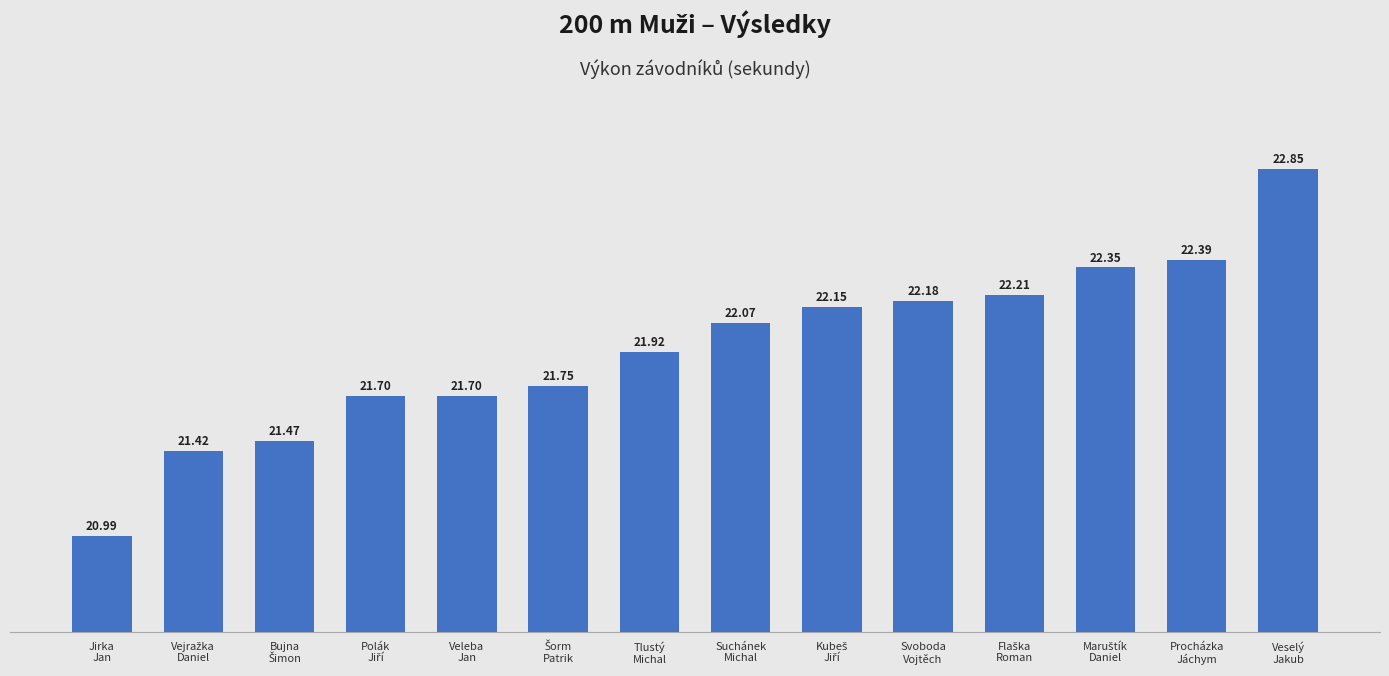

What is the label of the 8th bar from the left?

Suchánek
Michal